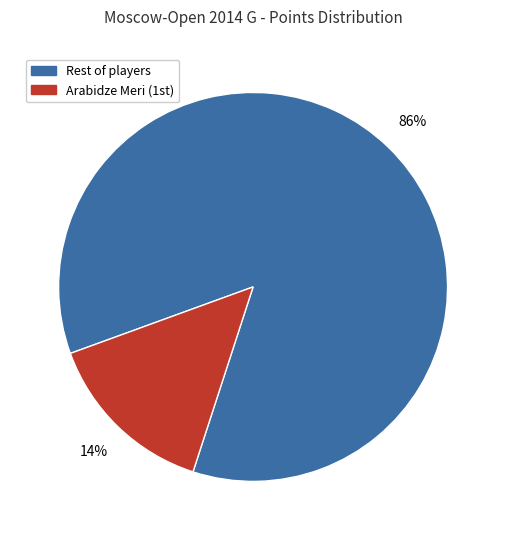

How many slices are in this pie chart?

2